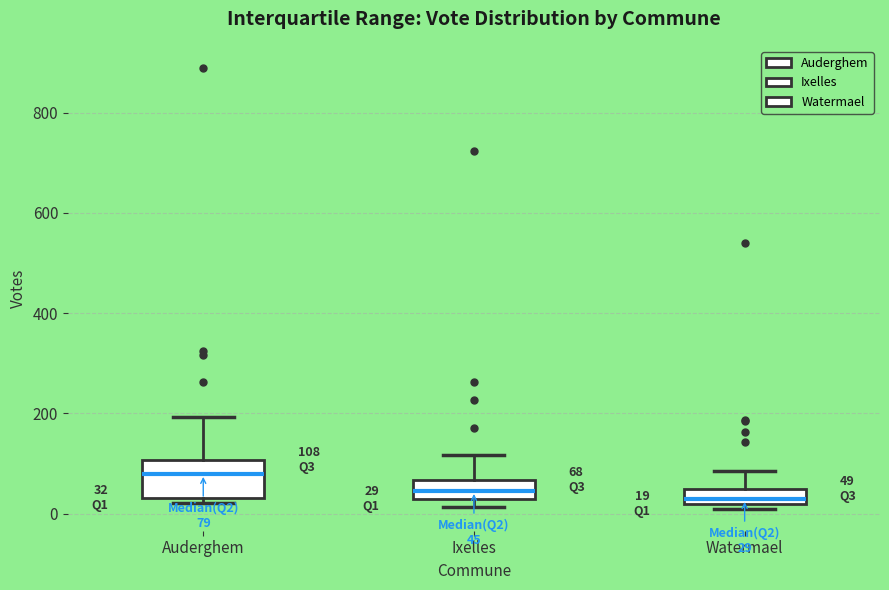

Comparing the boxes themselves (not the whiskers), which one is the tallest?

Auderghem